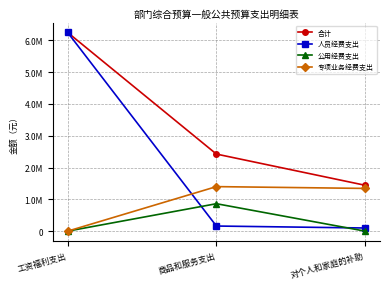

What is the maximum value shown in the chart?

6245500